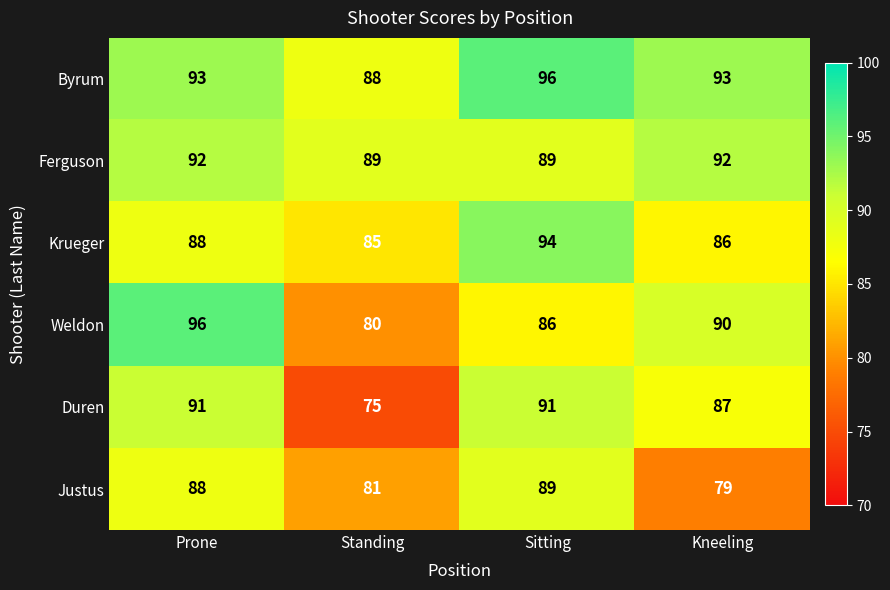

What is the sum of all Krueger values?

353